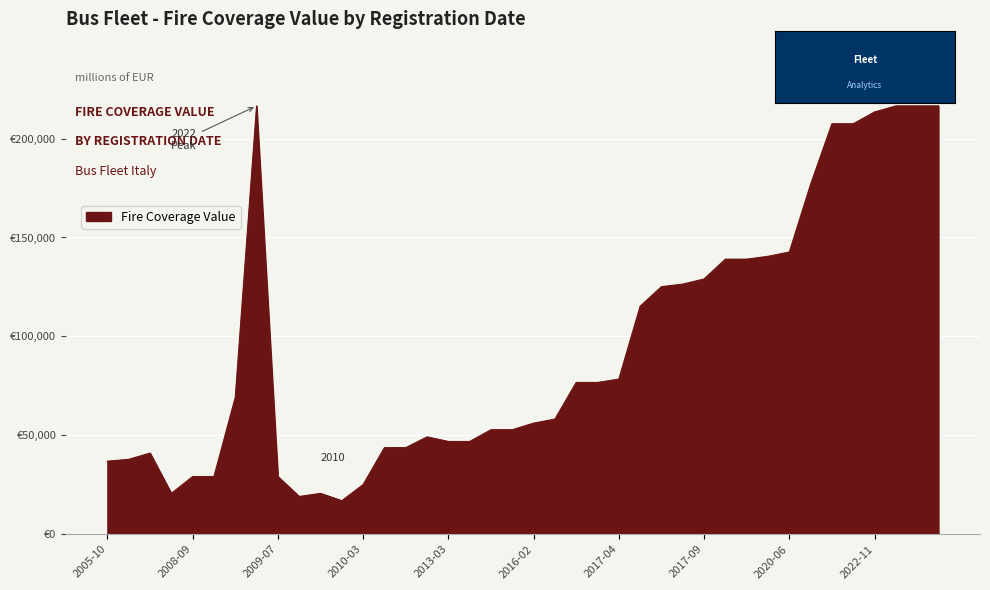

Does the chart display data point markers on the line(s)?

No